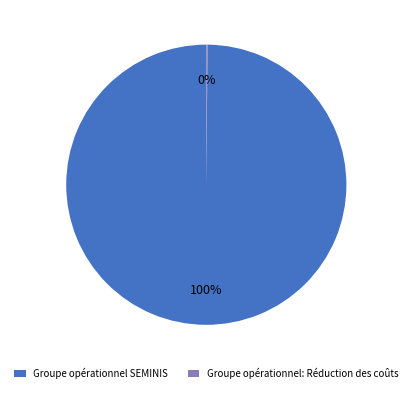

To the nearest percent, what is the difference between the largest and smallest slice percentages?

100%